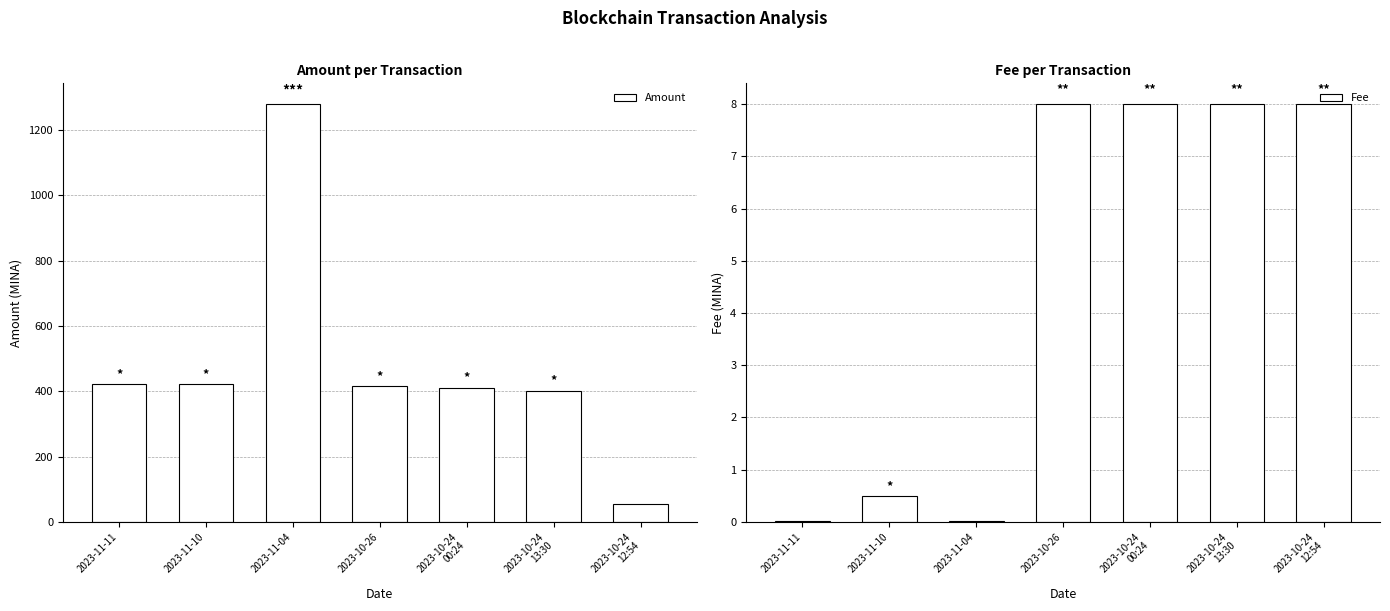

How many data points in Amount are above 415?

4